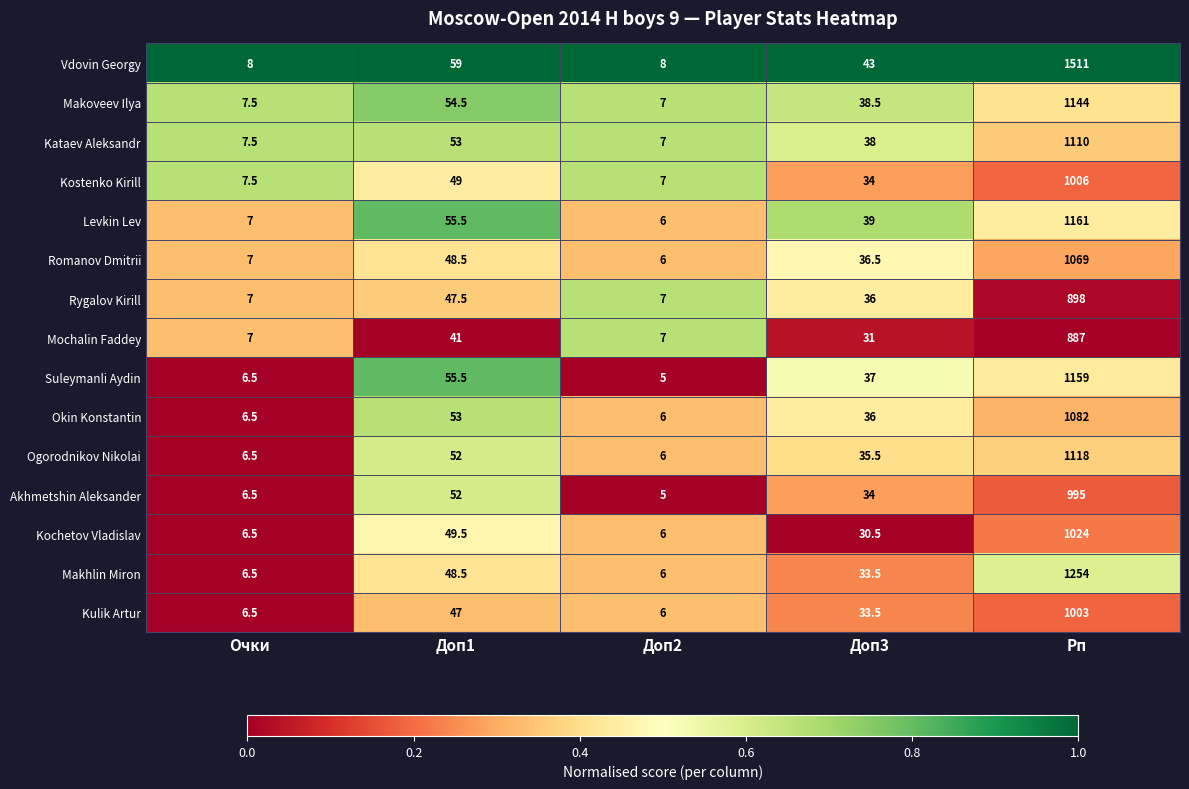

What is the average value of the Romanov Dmitrii series?

233.4